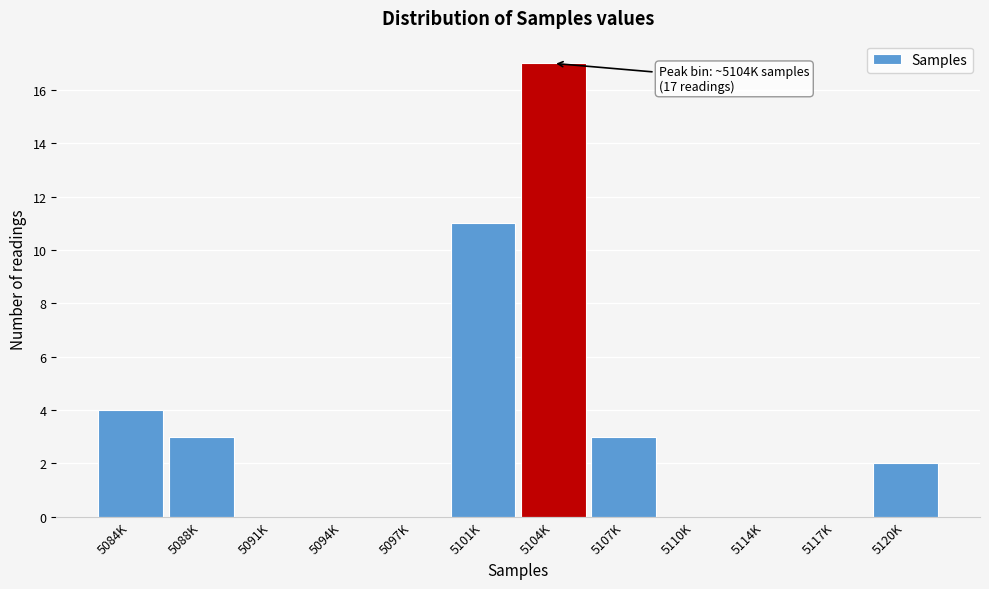

Reading right to left, what are all the values shown in this chart?

5120K=2	5117K=0	5114K=0	5110K=0	5107K=3	5104K=17	5101K=11	5097K=0	5094K=0	5091K=0	5088K=3	5084K=4